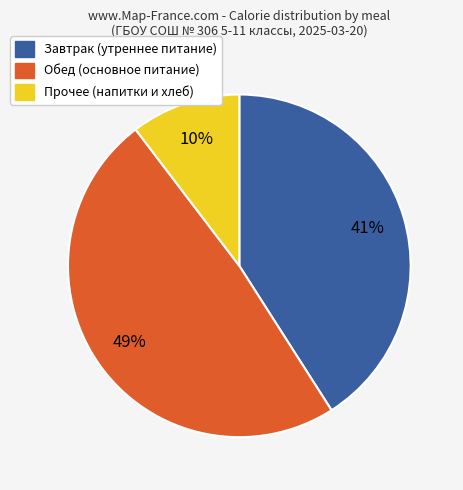

How many segments does this pie chart have?

3